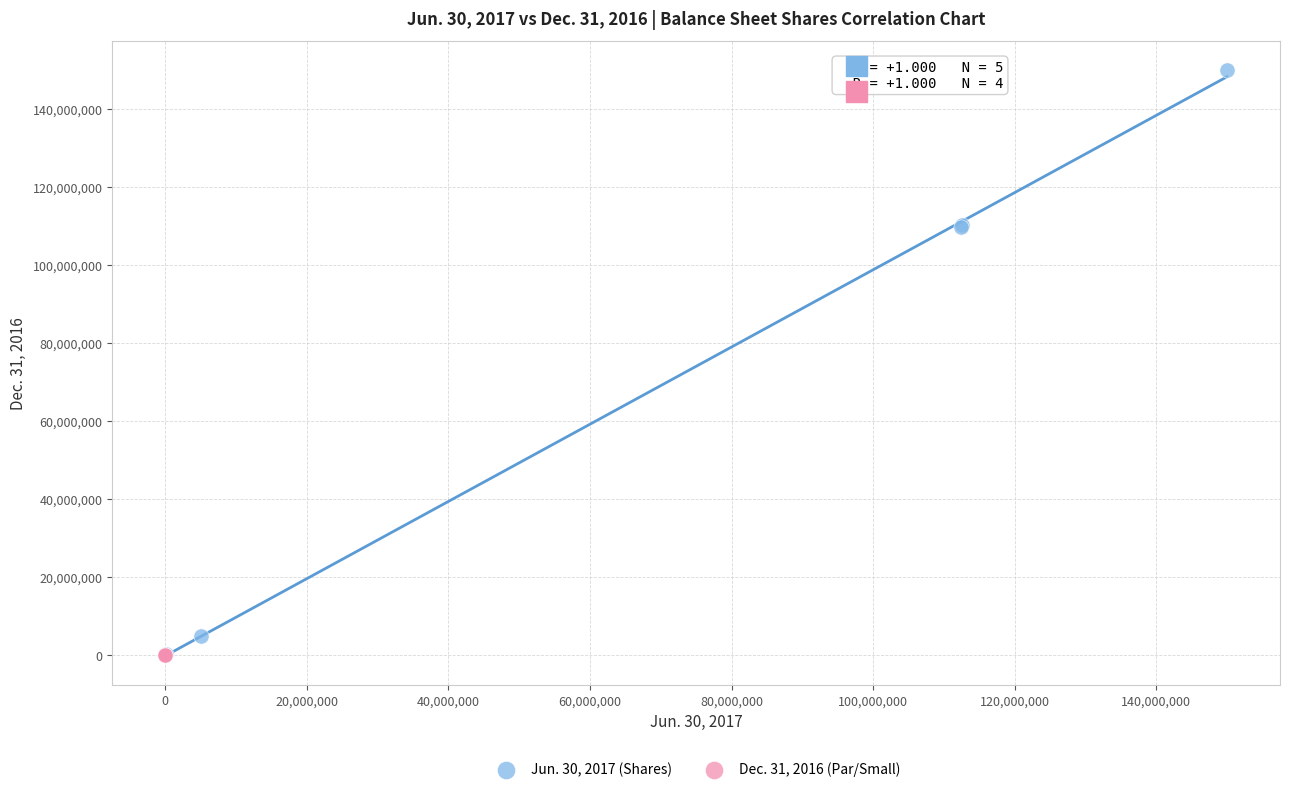

Which series reaches the maximum Y coordinate?

Jun. 30, 2017 (Shares)